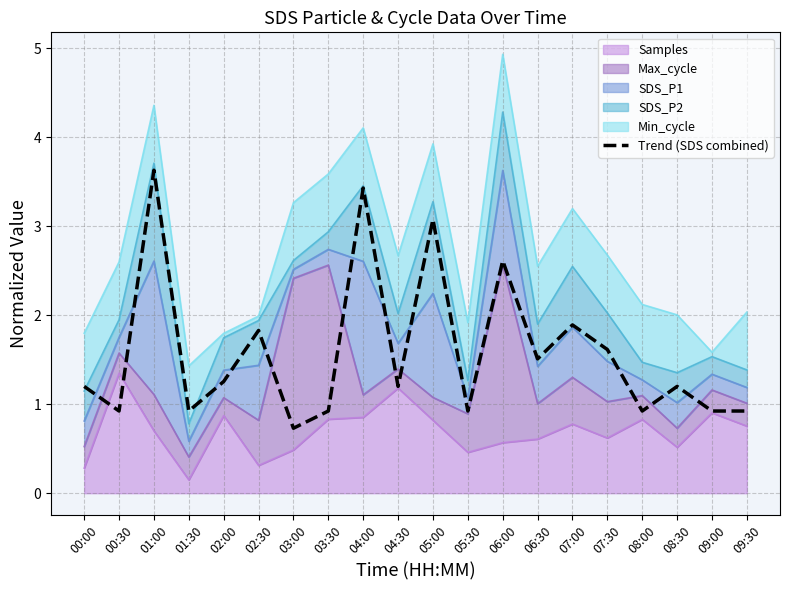

What is the ratio of the value at 08:00 to the value at 04:30?

0.8